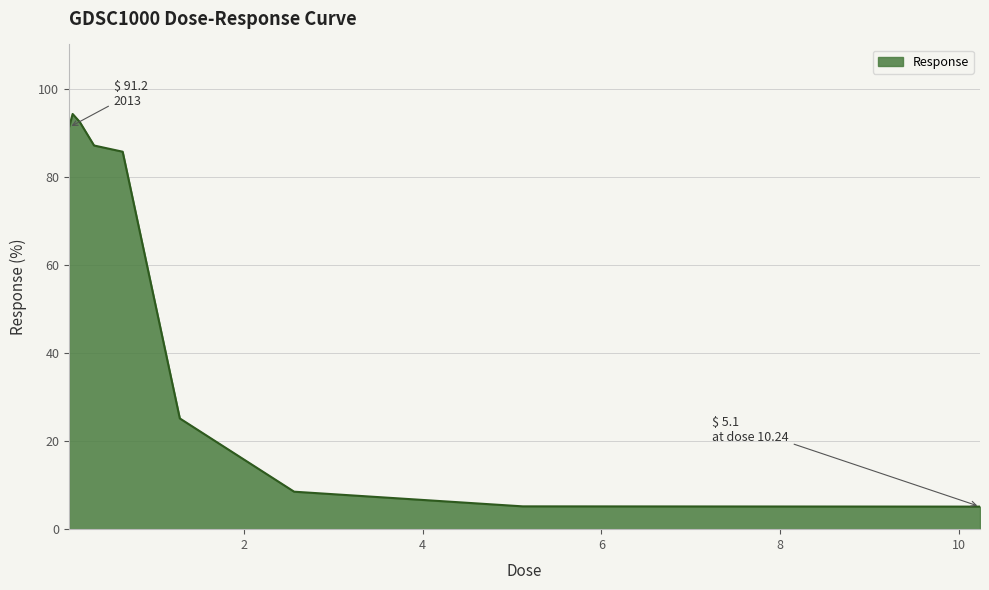

What is the smallest value displayed?

5.1